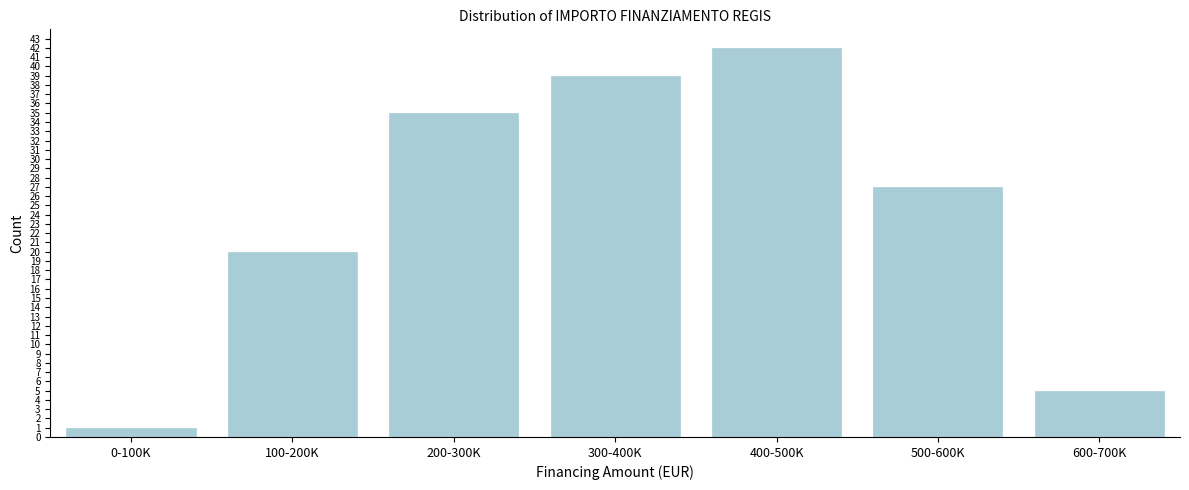

Reading left to right, transcribe all the data shown in this chart.

1	20	35	39	42	27	5